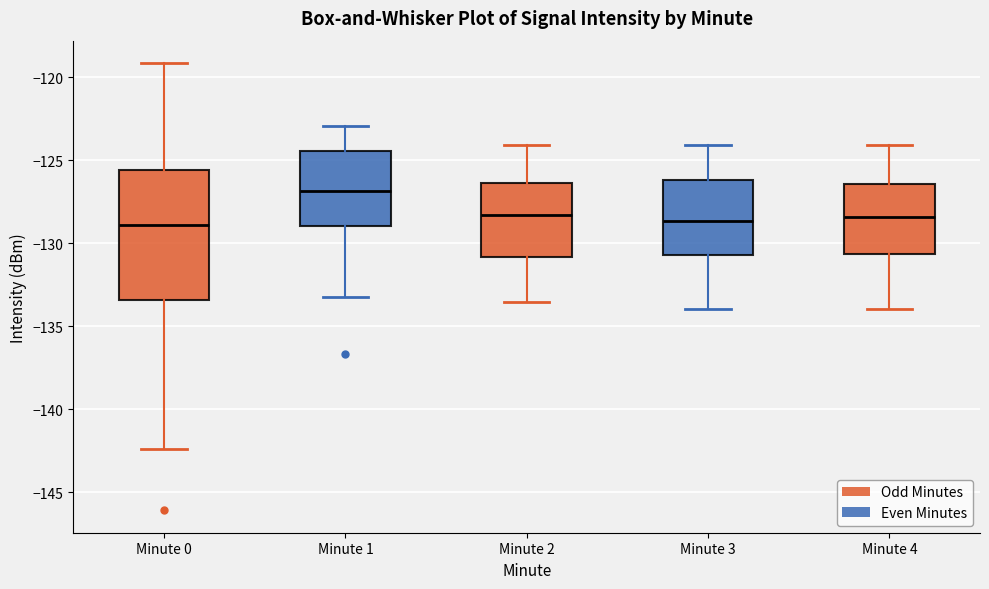

Where does the upper whisker of the box for Minute 4 end on the y-axis? The values are not printed on the chart, so give them approximately, as read against the axis.

-124.0